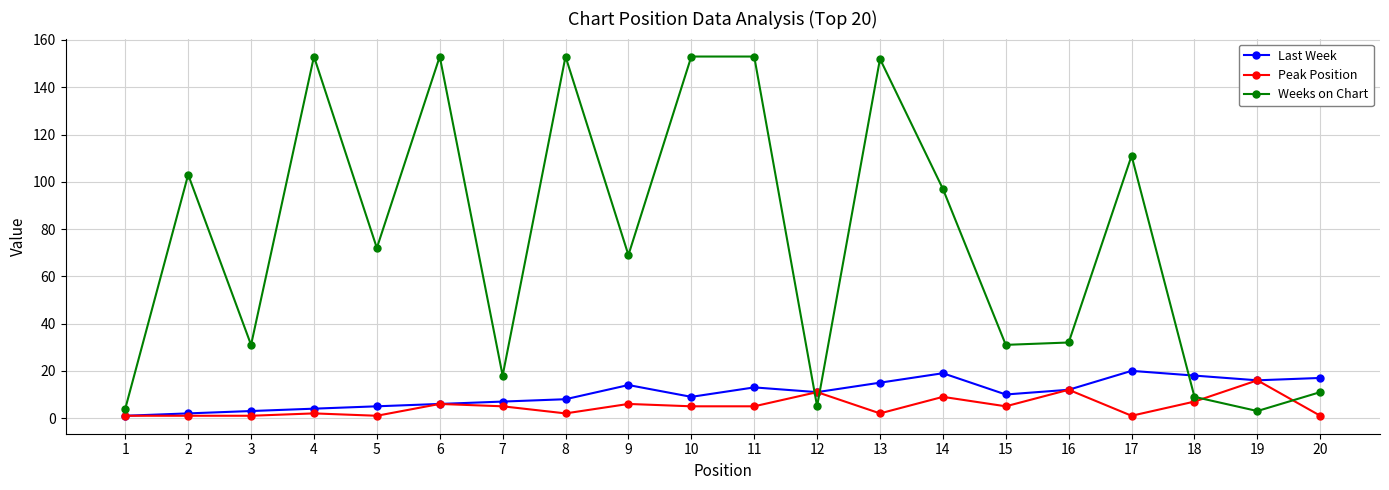

What is the maximum value for Weeks on Chart?

153